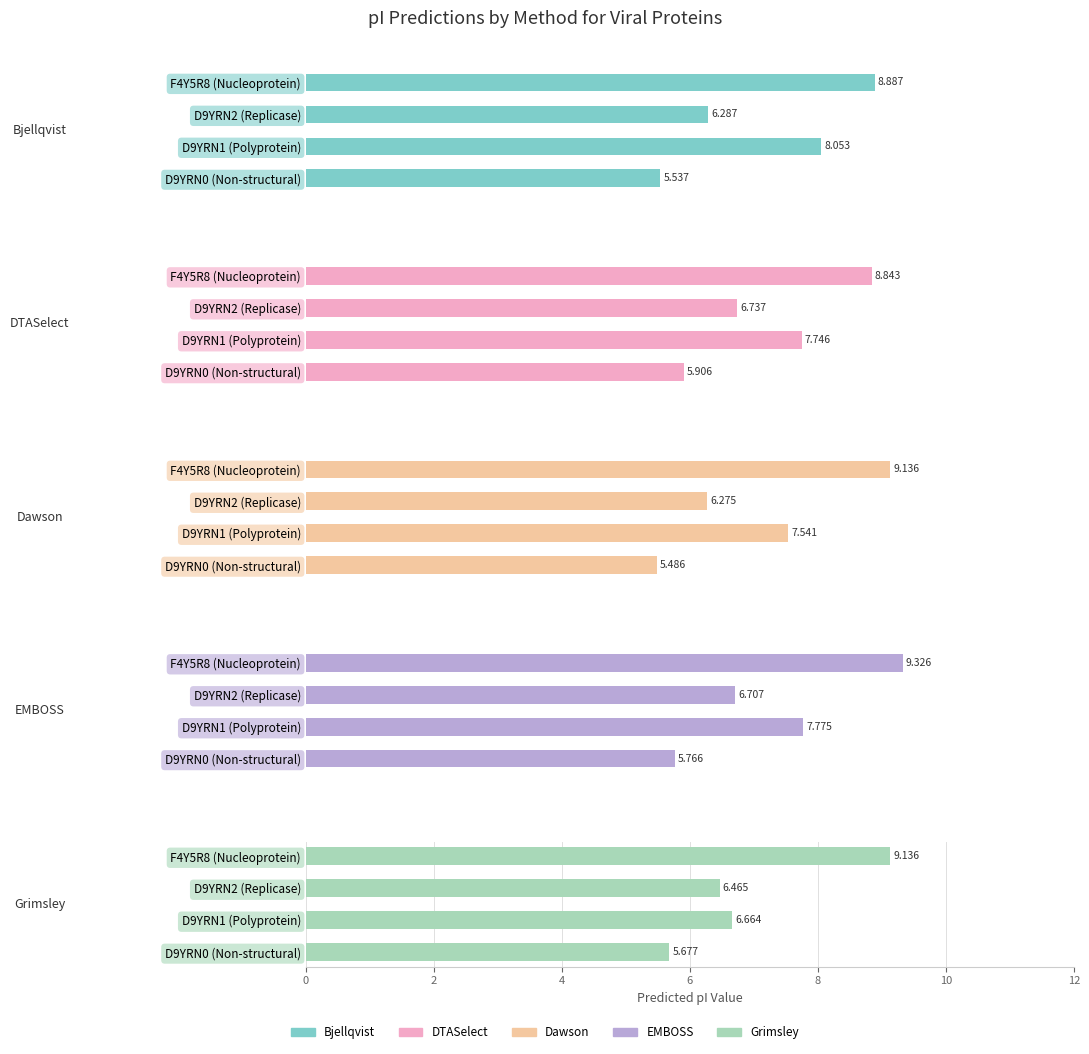

What is the difference between the highest and lowest values at D9YRN0 (Non-structural)?

0.4